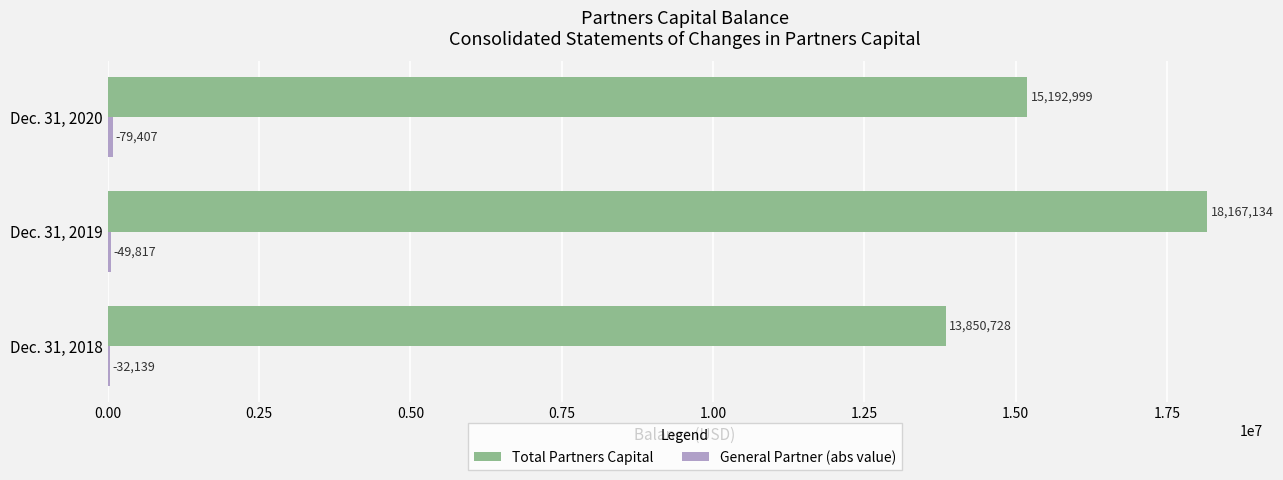

At which category does the chart reach its peak across all series?

Dec. 31, 2019